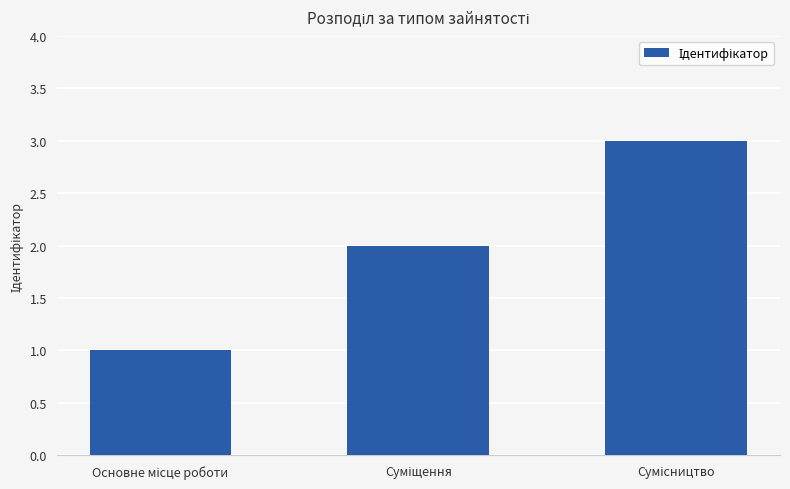

What is the sum of all values?

6